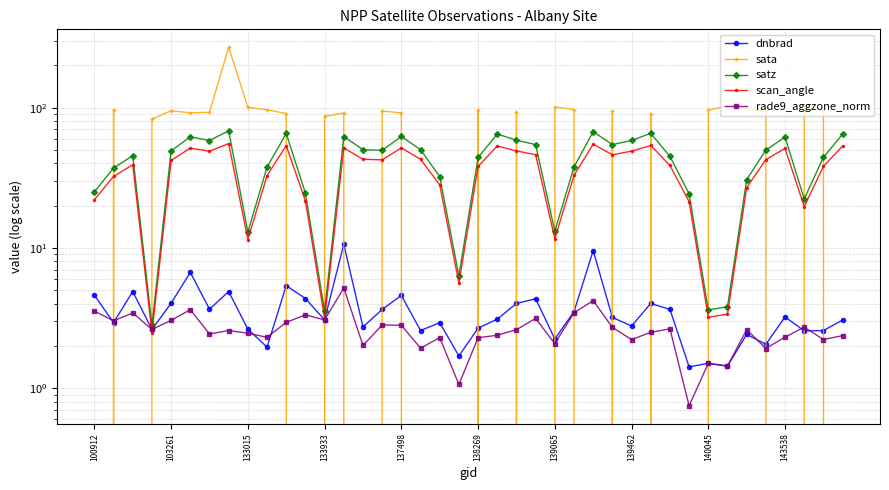

Where is rade9_aggzone_norm nearest to the value 2?

14